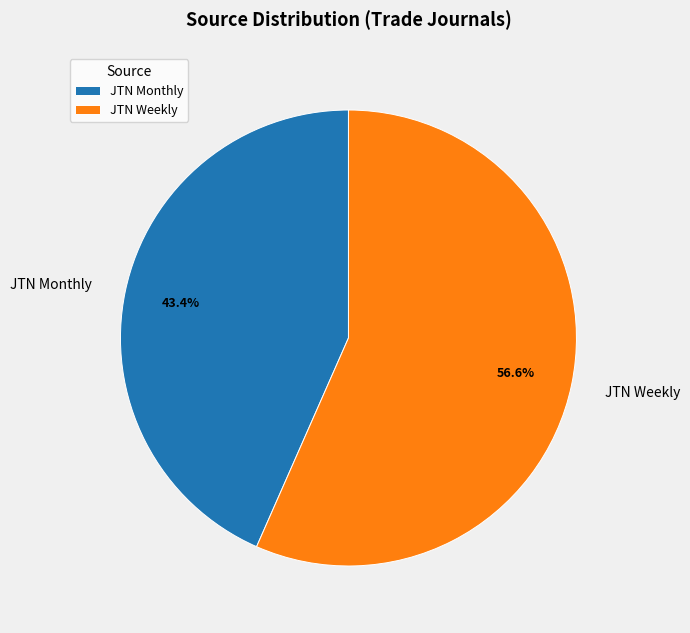

What is the majority slice?

JTN Weekly